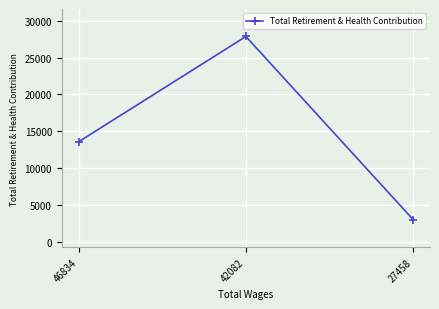

Read the value at 27458.

2970